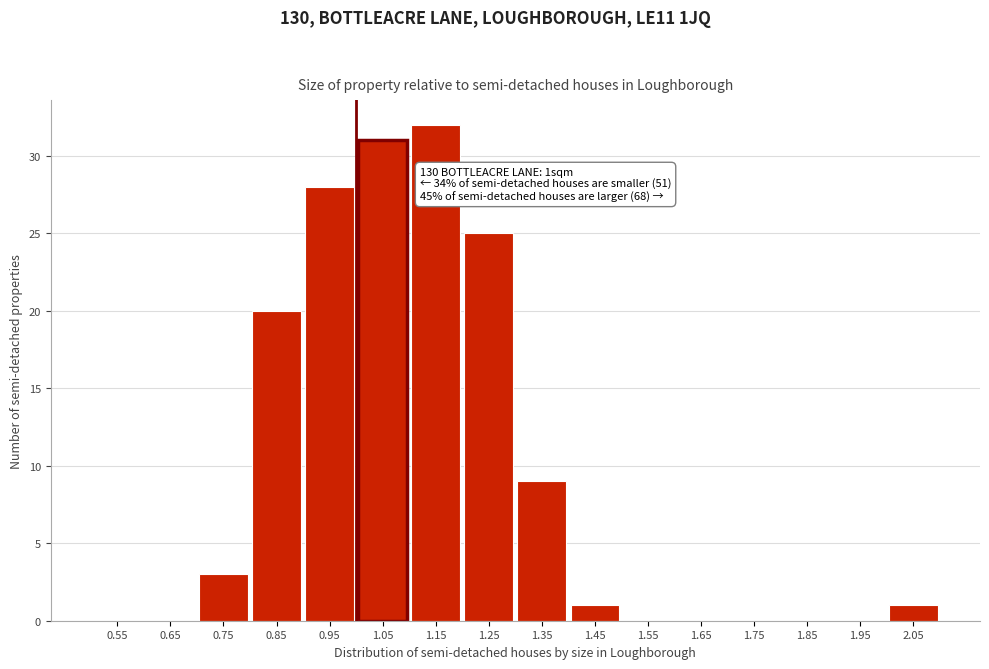

Which range on the x-axis has the tallest bar?

1.1 to 1.2